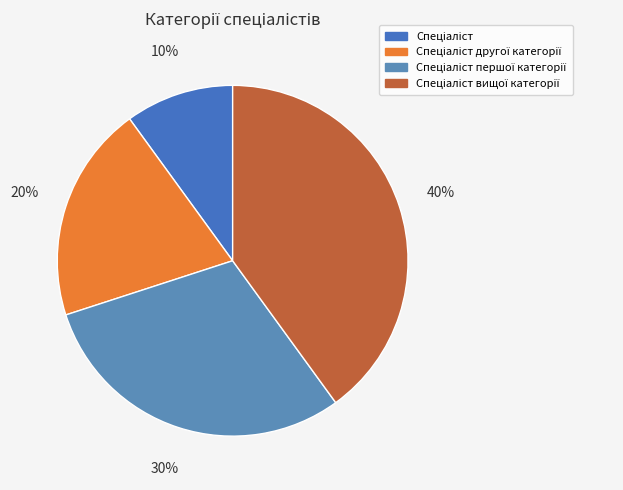

Is there a majority slice in this chart?

No